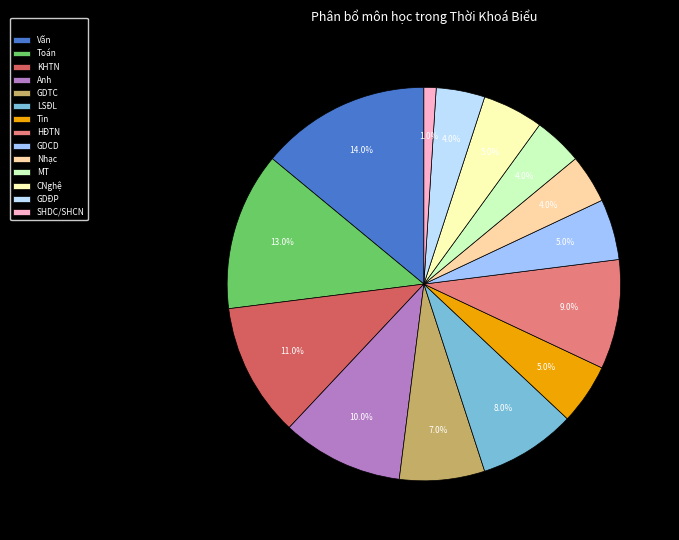

Does HĐTN represent more than half of the total?

No